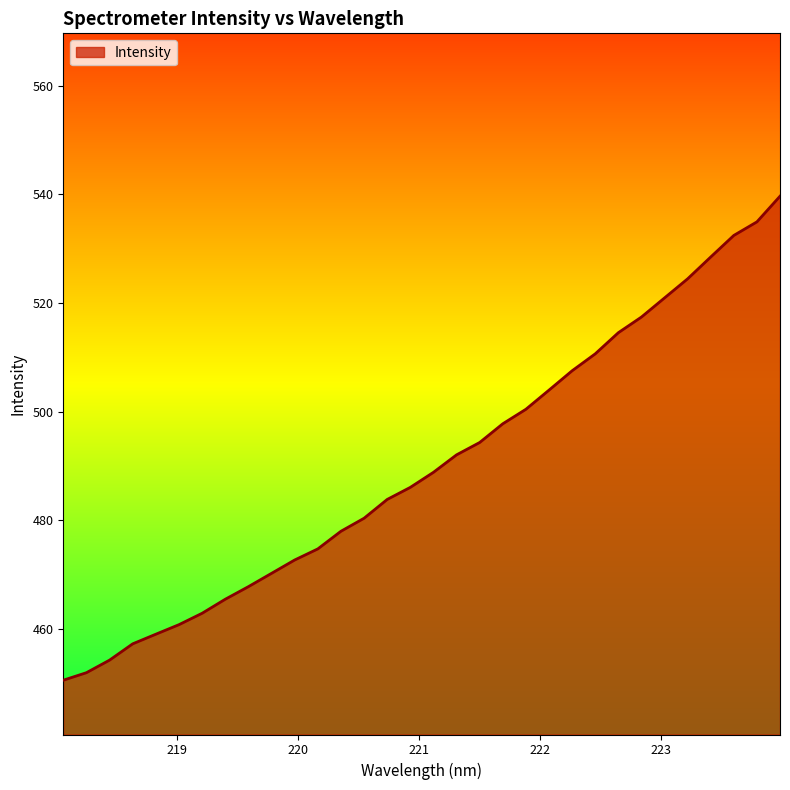

What is the difference between the maximum and minimum values?

89.1